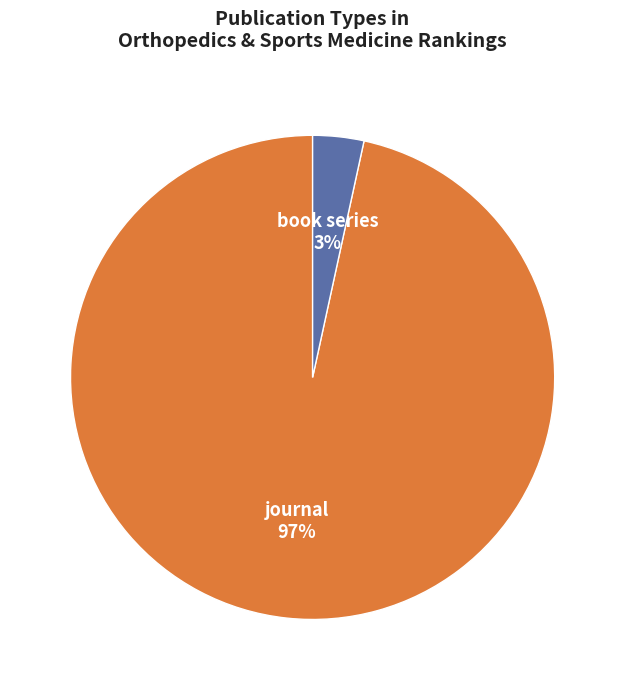

Which slice is the smallest?

book series